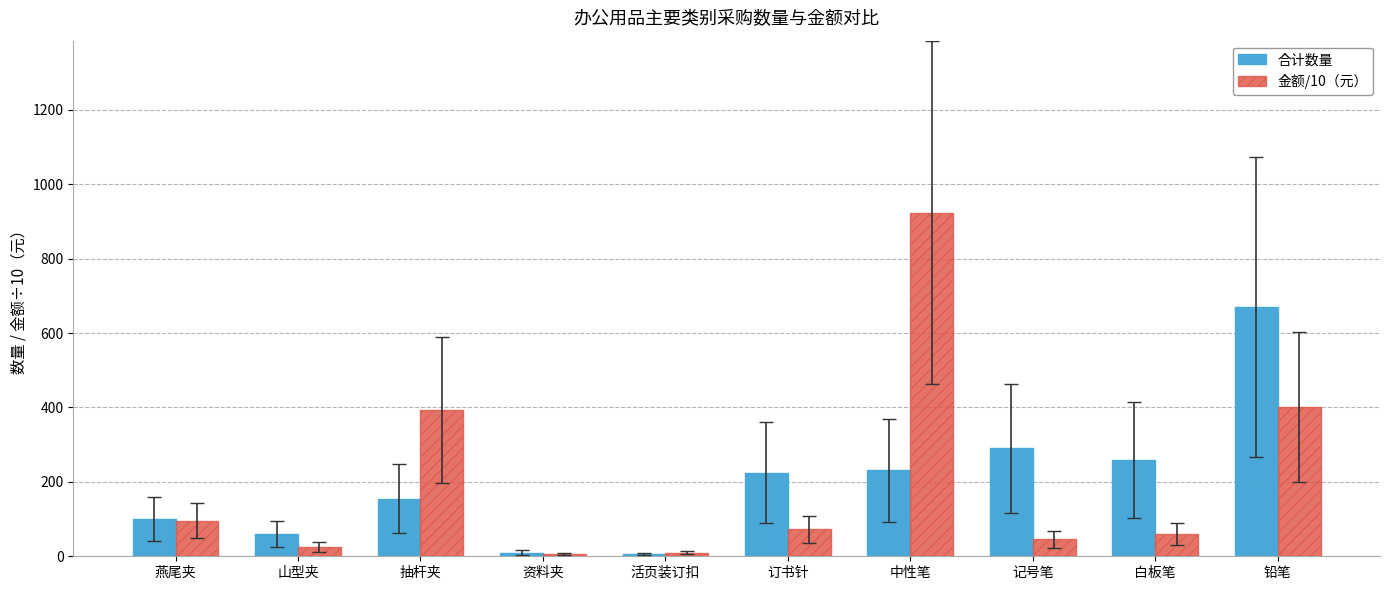

Rank the series by their maximum value, from lowest to highest.

合计数量, 金额/10（元）